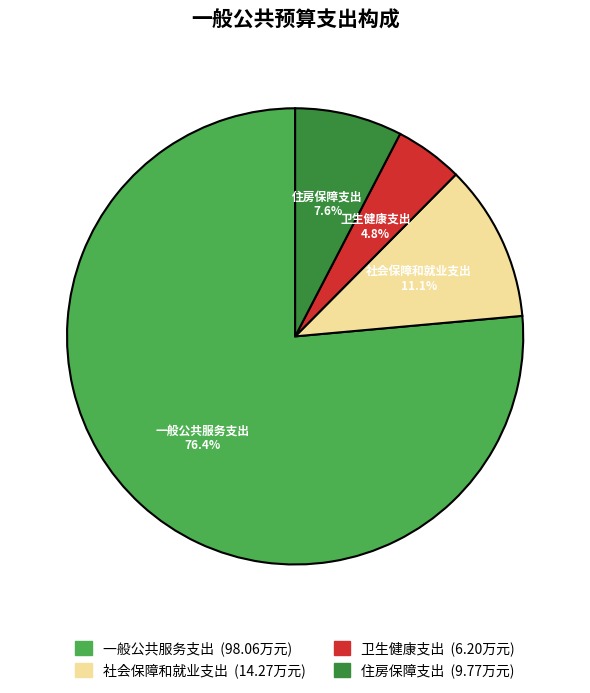

What percentage is the 住房保障支出 slice, to the nearest percent?

8%